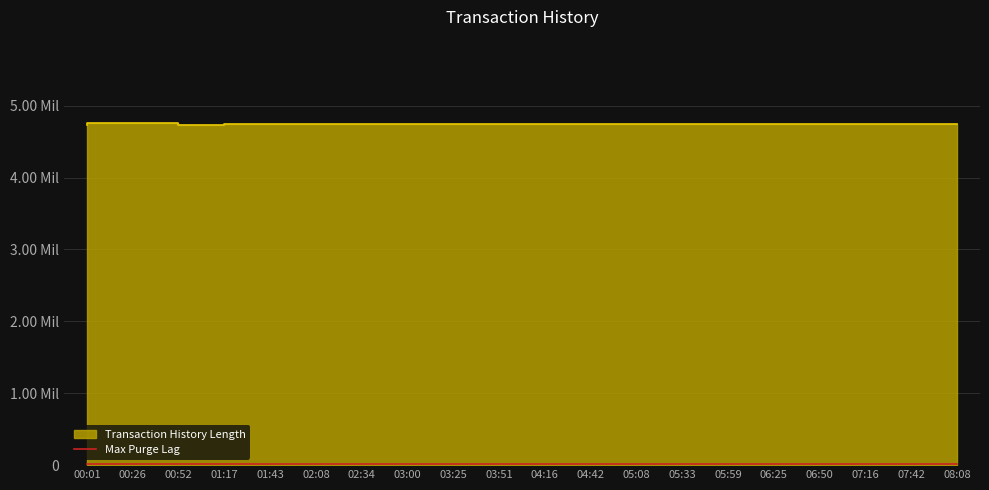

Where is the first local maximum?

00:26